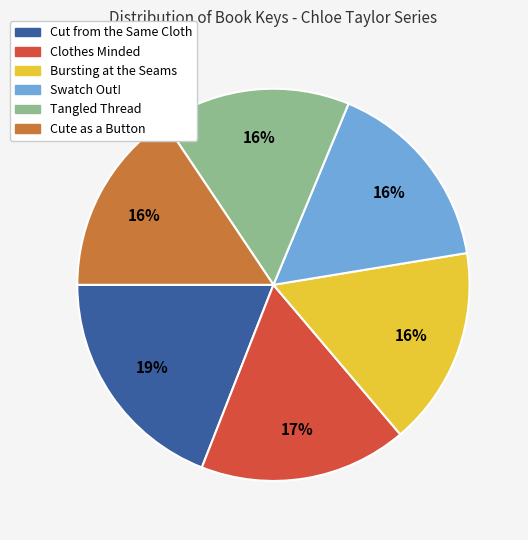

What is the ratio of the value at Swatch Out! to the value at Clothes Minded?

0.9